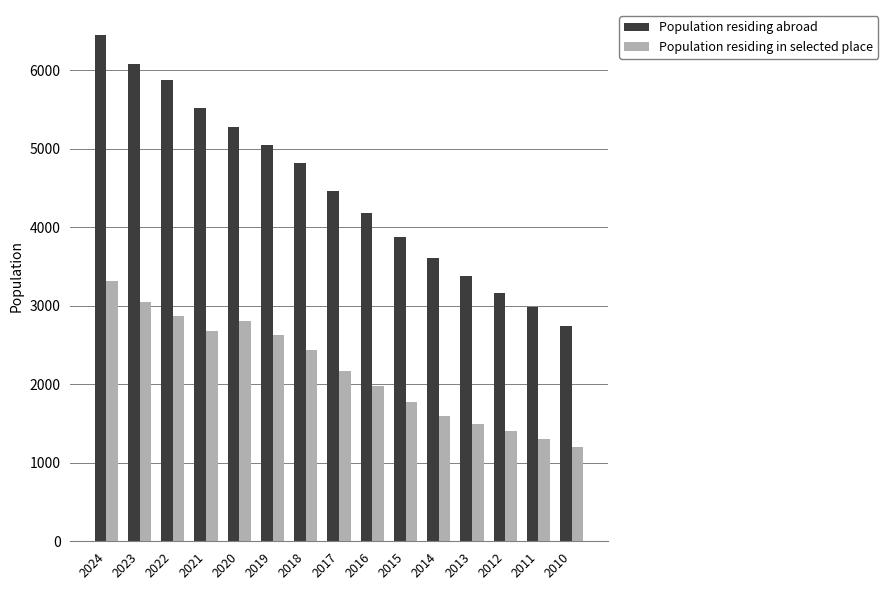

Does the chart contain any negative values?

No